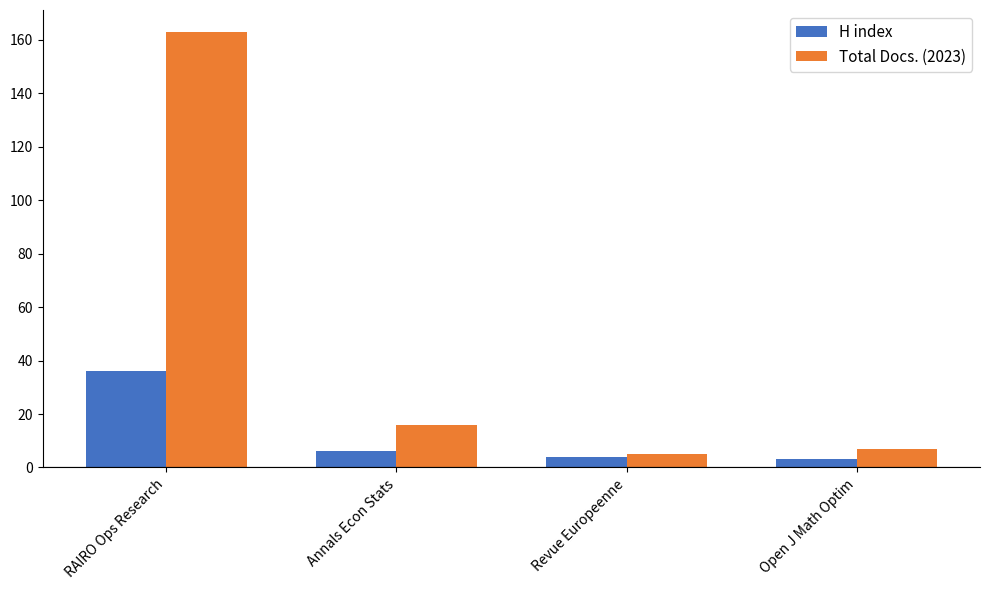

How many distinct data groups are displayed?

2